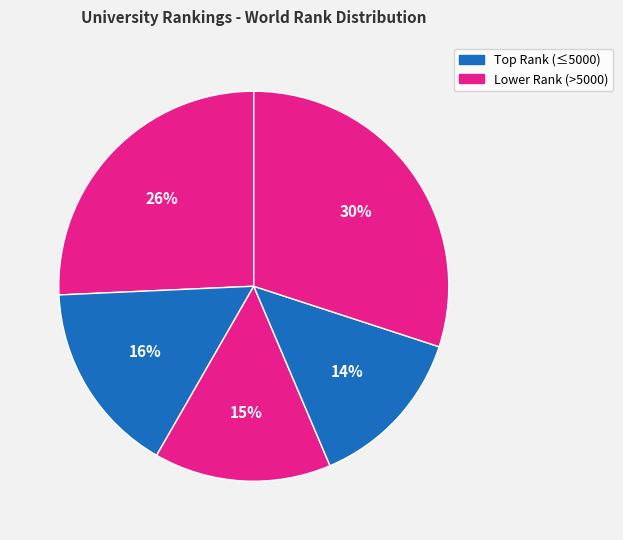

How many segments does this pie chart have?

5